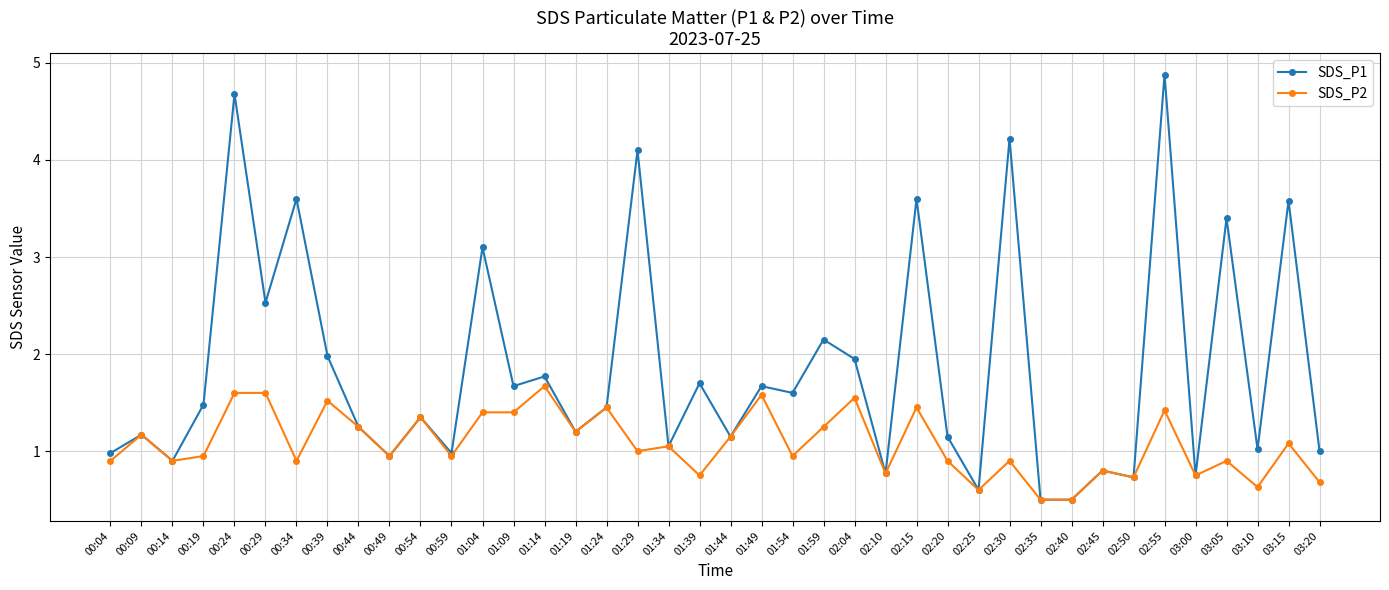

The value of SDS_P1 at 01:24 is 2.1. True or false?

False